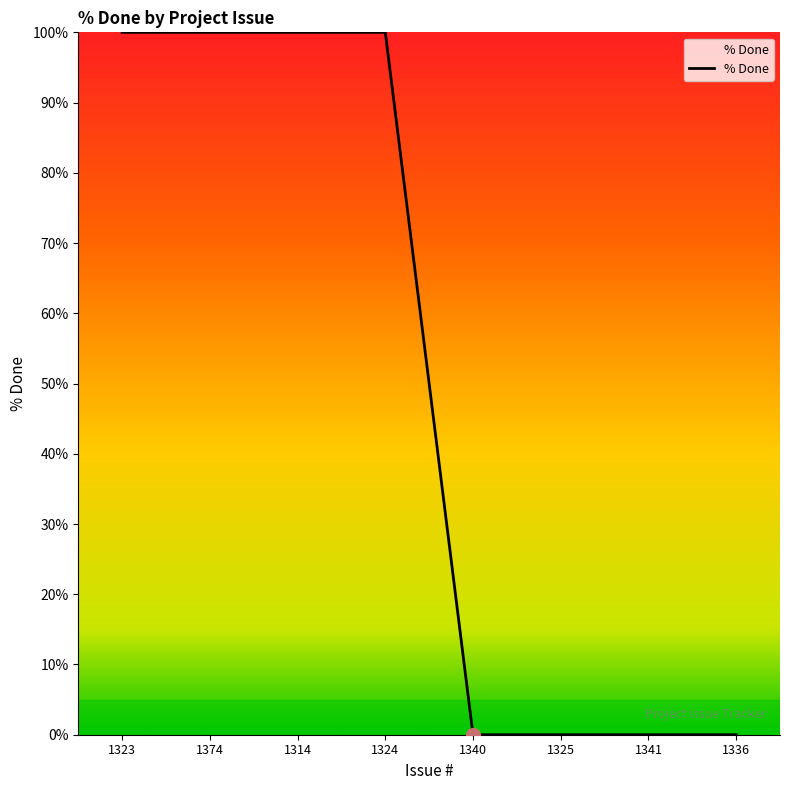

What is the change in value from 1324 to 1336?

-100